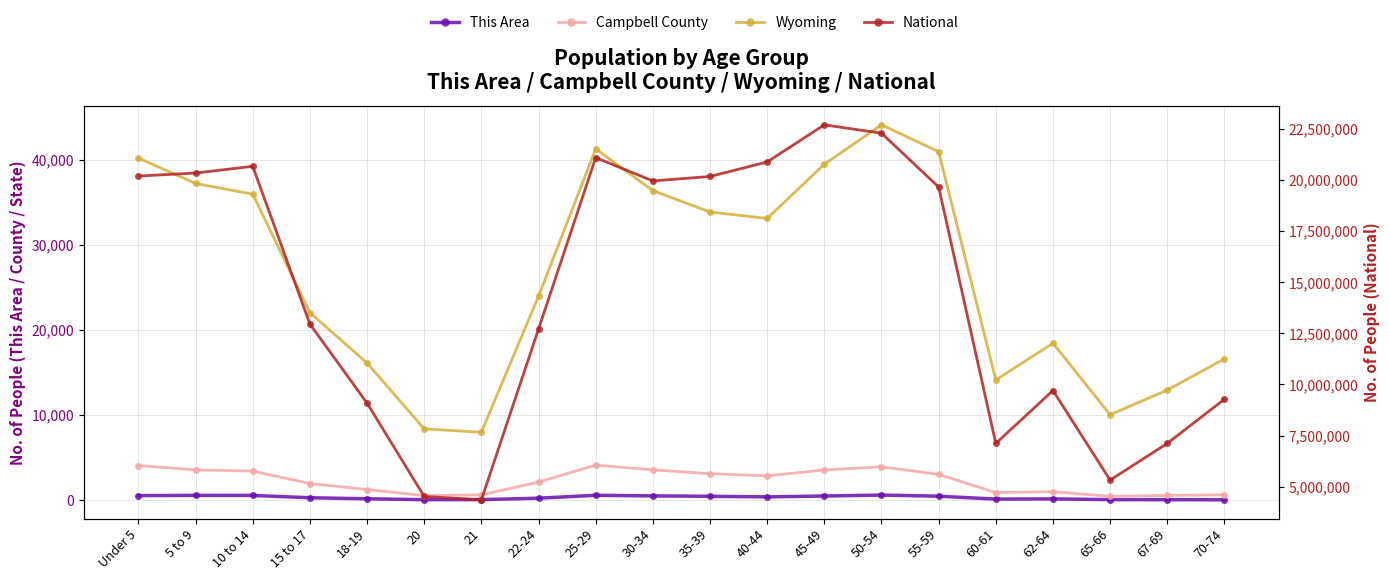

What are all the series names shown in the legend?

This Area, Campbell County, Wyoming, National